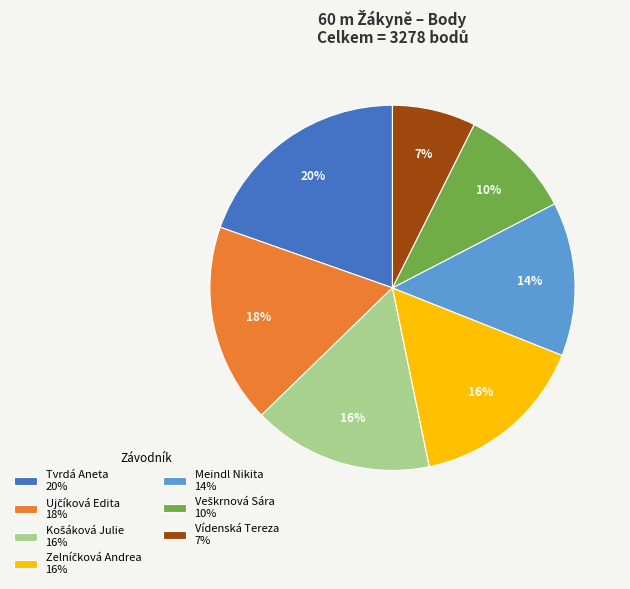

Is it true that Tvrdá Aneta is 6% of the pie?

False